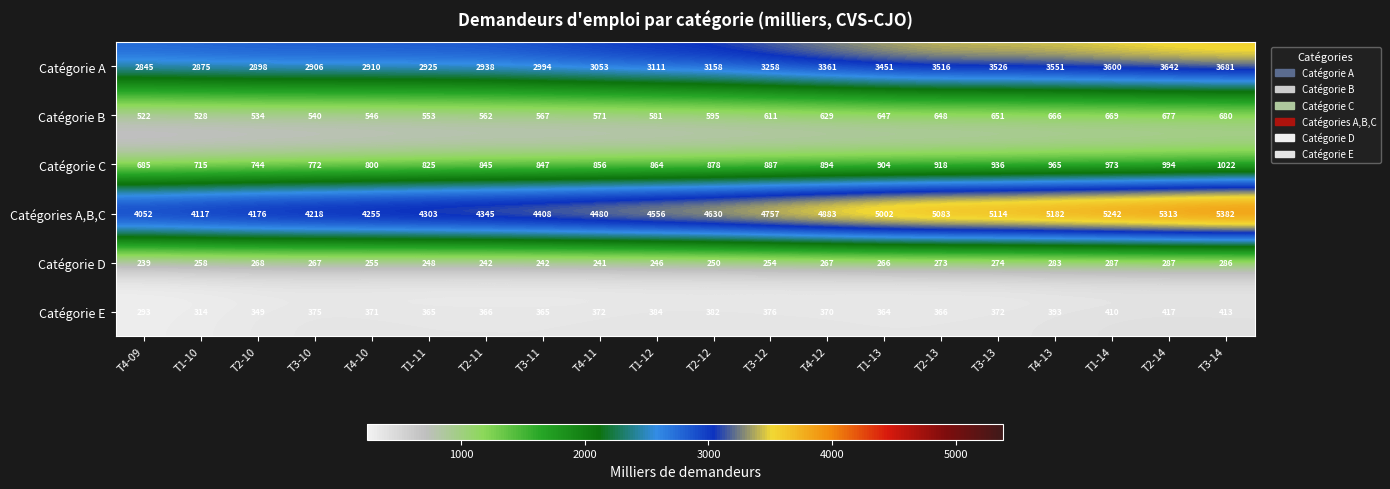

What is the average value of the Catégories A,B,C series?

4675